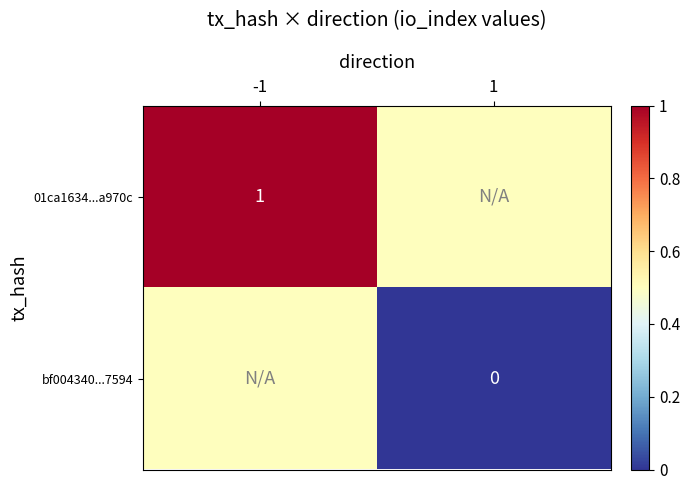

True or false: 01ca1634...a970c has a value of 1.4 at -1.

False